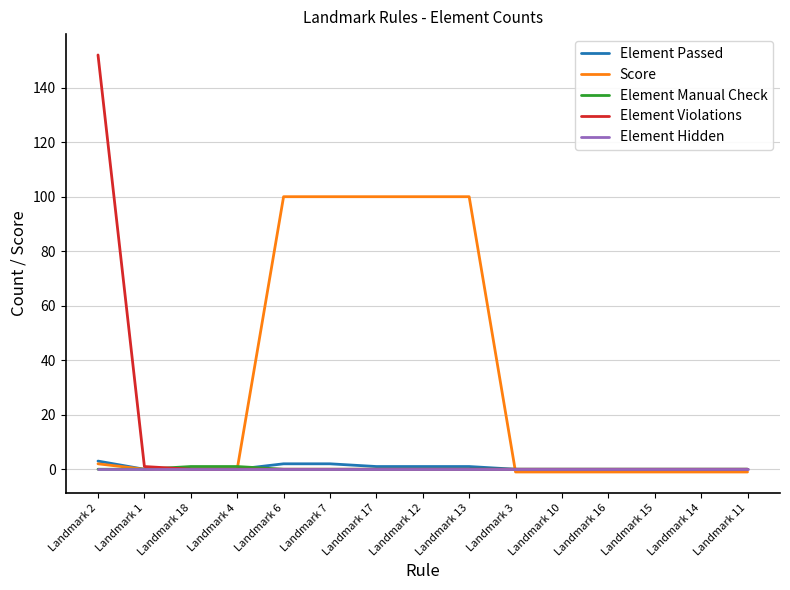

The Element Manual Check series shows 0 at Landmark 13. True or false?

True